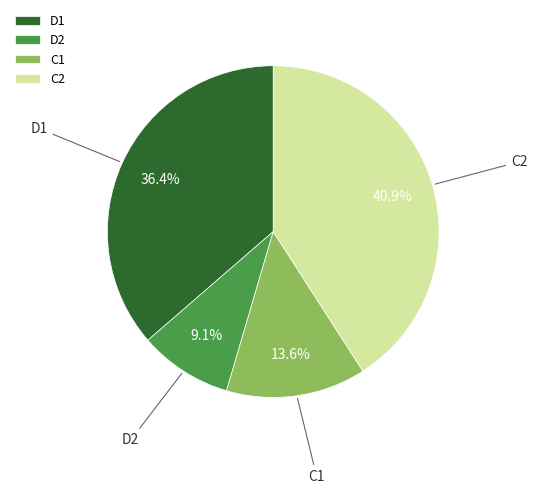

Between C1 and D1, which is larger?

D1